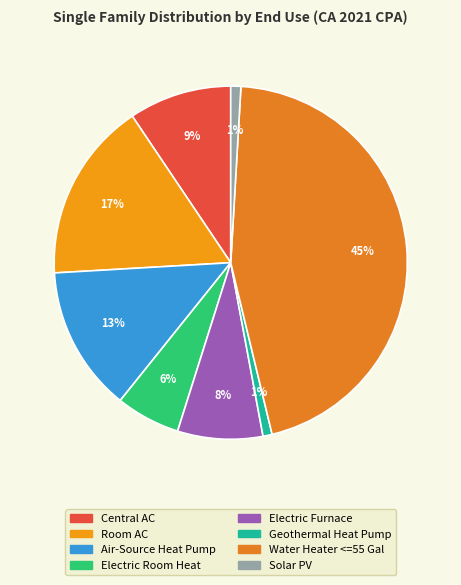

Is there a majority slice in this chart?

No